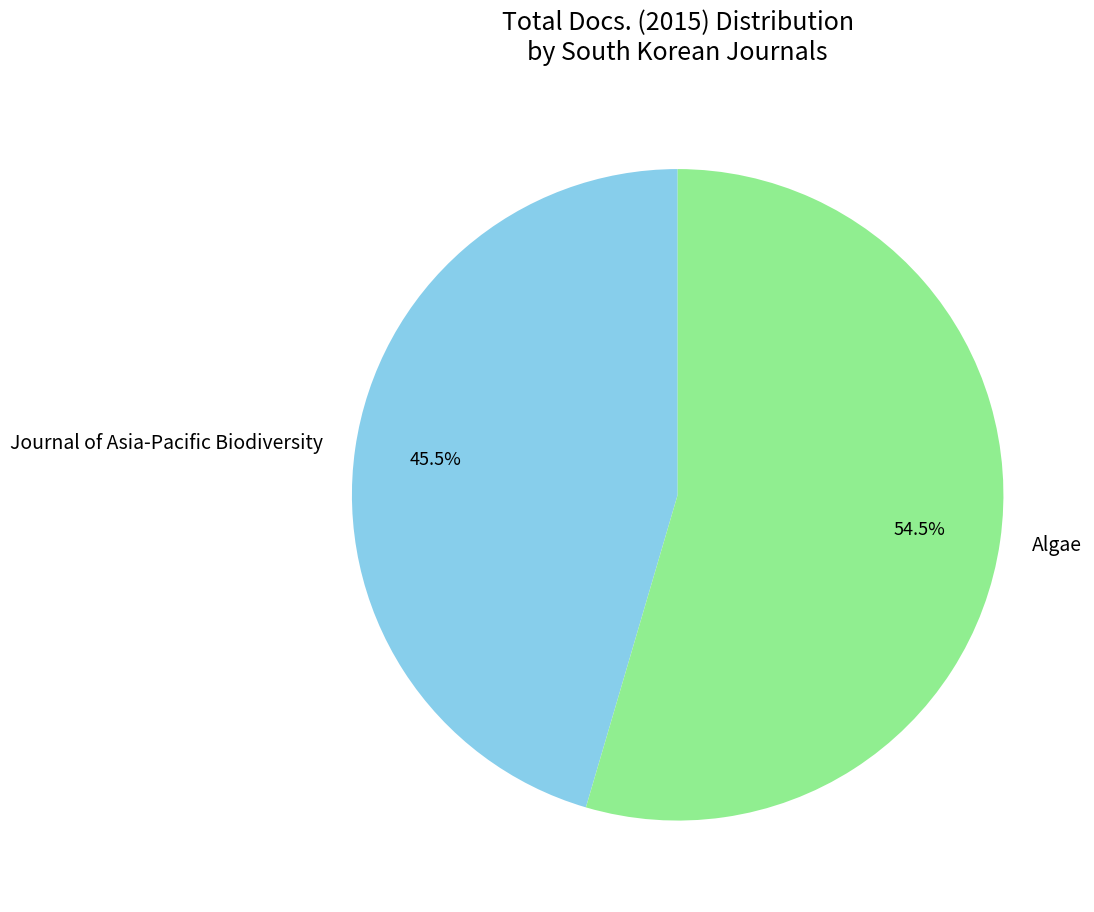

What is the largest slice in the pie chart?

Algae